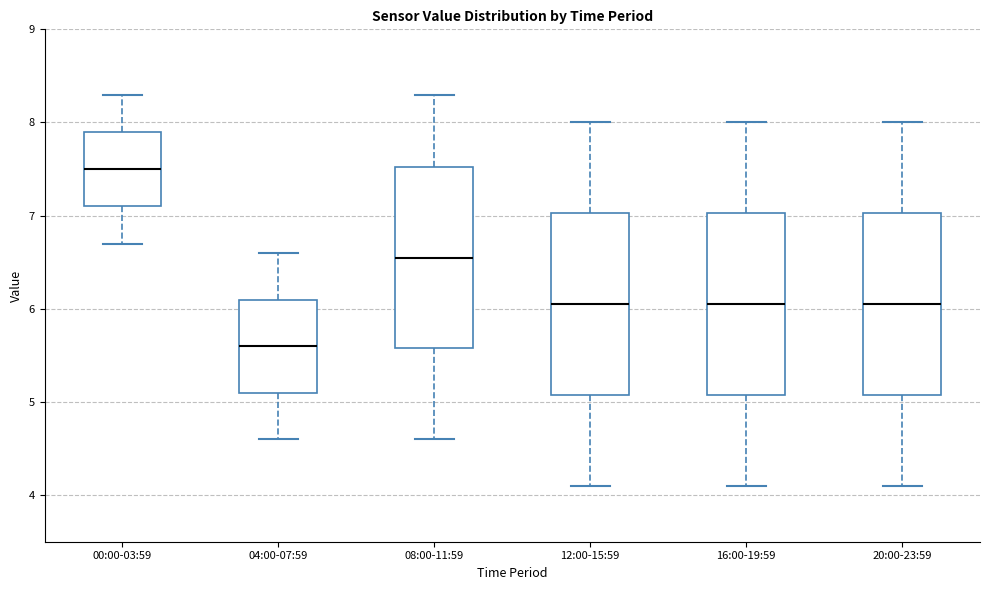

Reading left to right, read every box against the y-axis: the position of its median line, the range the box covers, and the ends of its whiskers. The values are not printed on the chart, so give them approximately, as read against the axis.

00:00-03:59: median 7.5, box 7.1 to 7.9, whiskers 6.7 to 8.3
04:00-07:59: median 5.6, box 5.1 to 6.1, whiskers 4.6 to 6.6
08:00-11:59: median 6.6, box 5.6 to 7.5, whiskers 4.6 to 8.3
12:00-15:59: median 6.1, box 5.1 to 7.0, whiskers 4.1 to 8.0
16:00-19:59: median 6.1, box 5.1 to 7.0, whiskers 4.1 to 8.0
20:00-23:59: median 6.1, box 5.1 to 7.0, whiskers 4.1 to 8.0